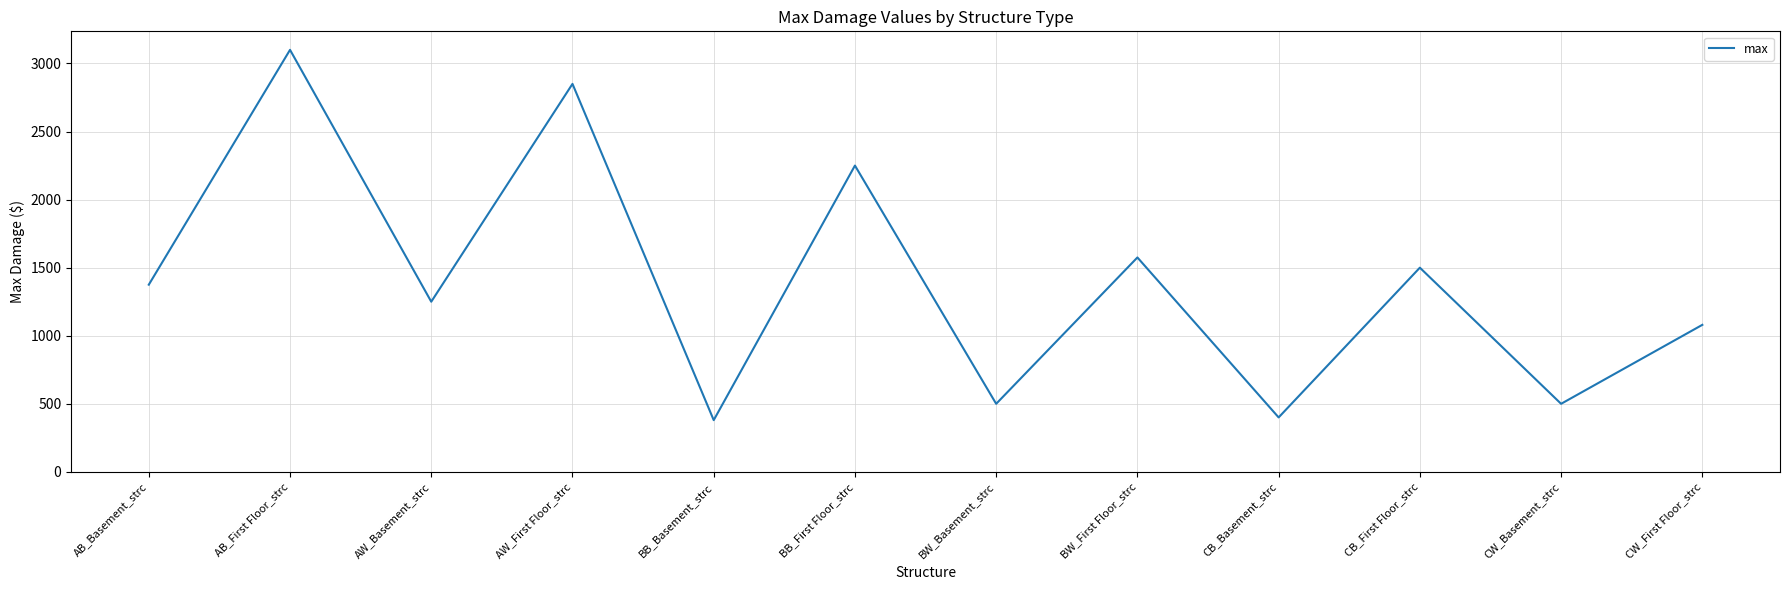

Is it true that the value at AW_First Floor_strc is 2850?

True